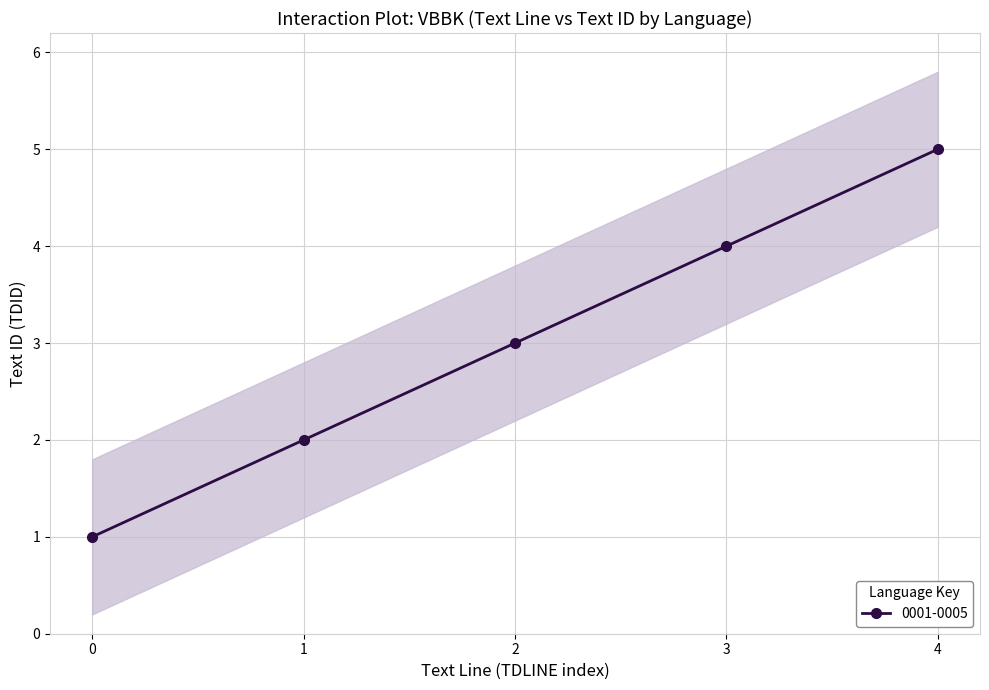

What is the value of the upper point at the 4th from the left?

4